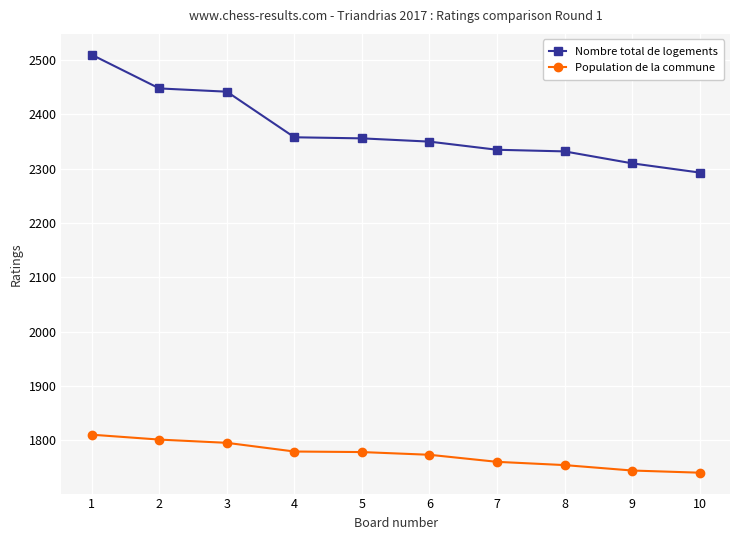

True or false: Population de la commune and Nombre total de logements cross at least once.

False